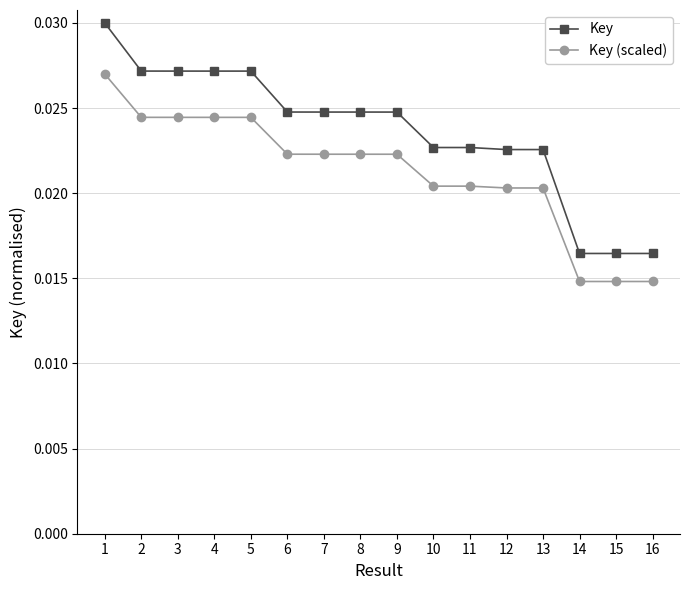

True or false: Key and Key (scaled) cross at least once.

False